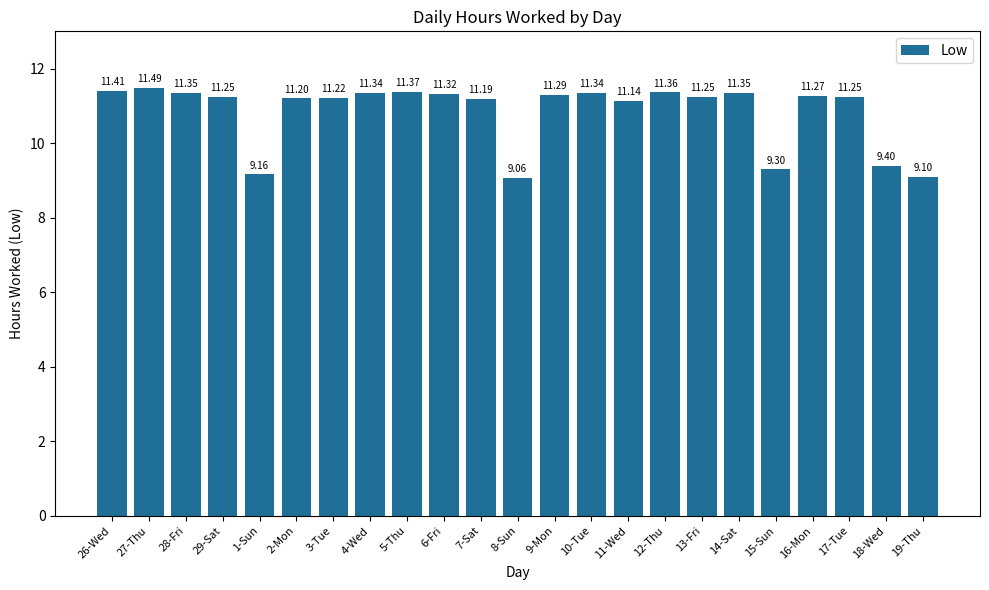

At which category does the chart reach its minimum across all series?

8-Sun